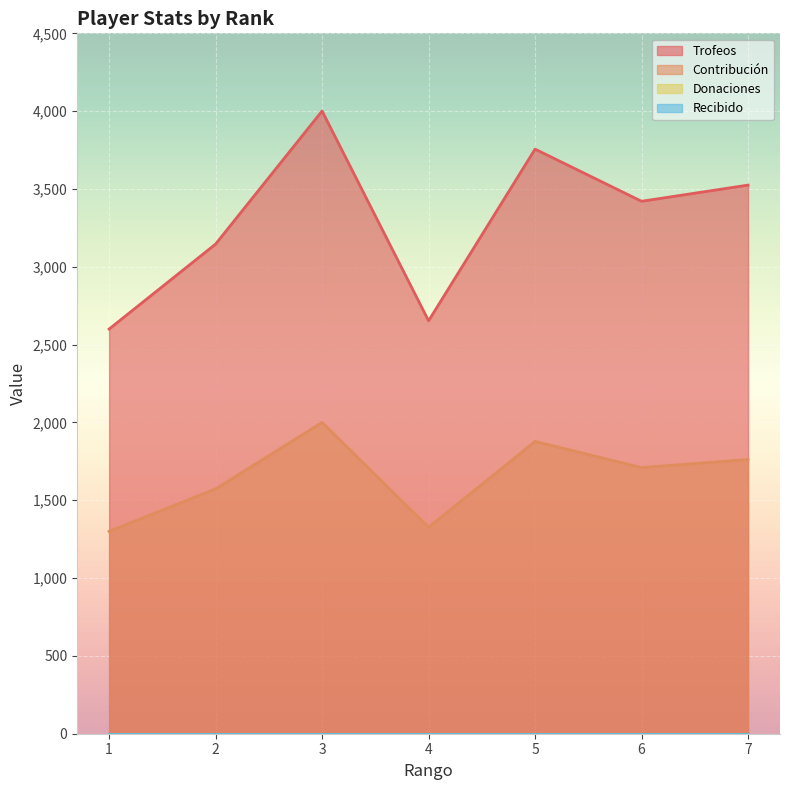

What is the total value across all series at 7?

5287